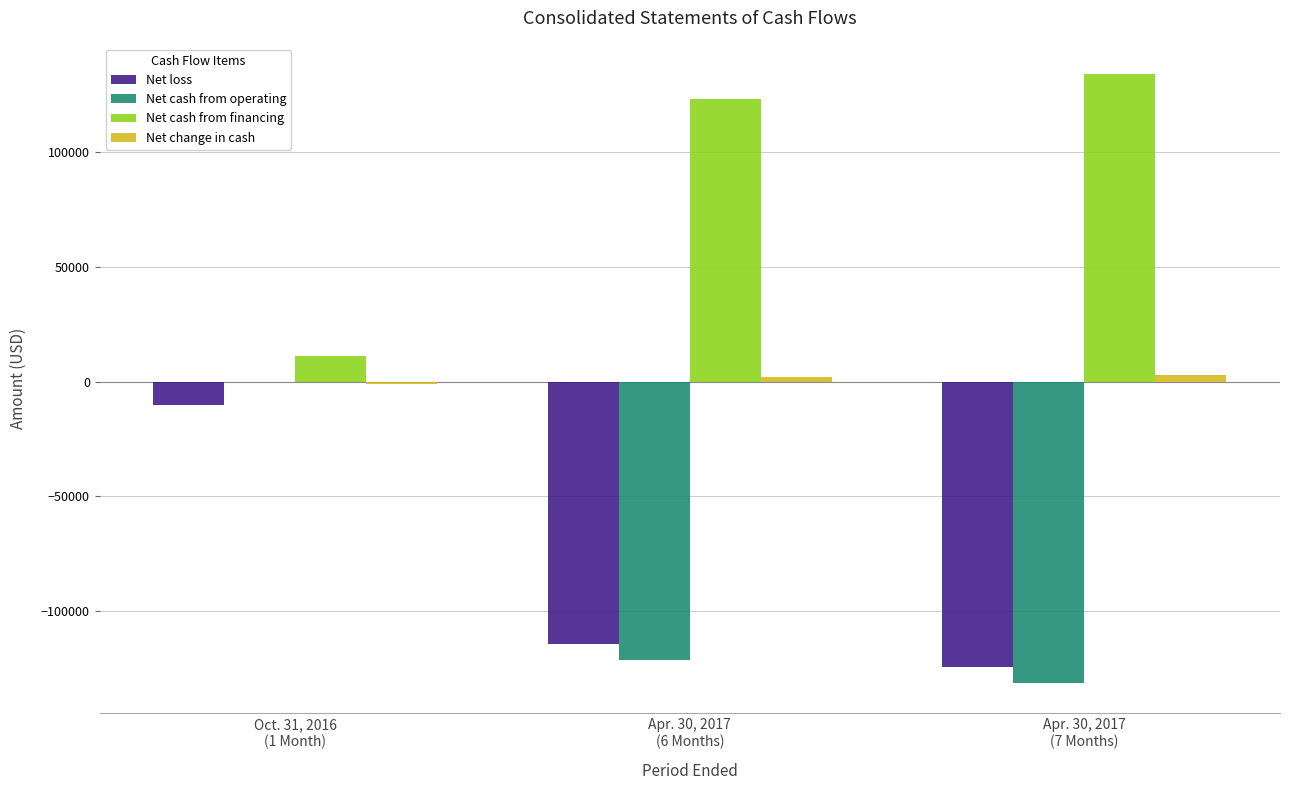

Where is Net loss nearest to the value -67231?

Apr. 30, 2017
(6 Months)